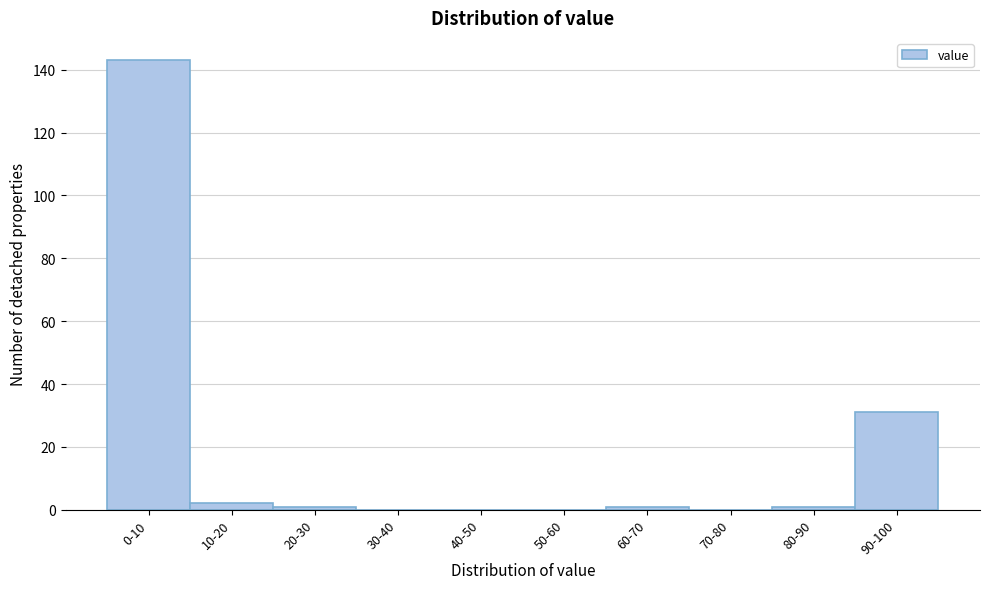

Reading right to left, transcribe all the data shown in this chart.

90-100=31	80-90=1	70-80=0	60-70=1	50-60=0	40-50=0	30-40=0	20-30=1	10-20=2	0-10=143